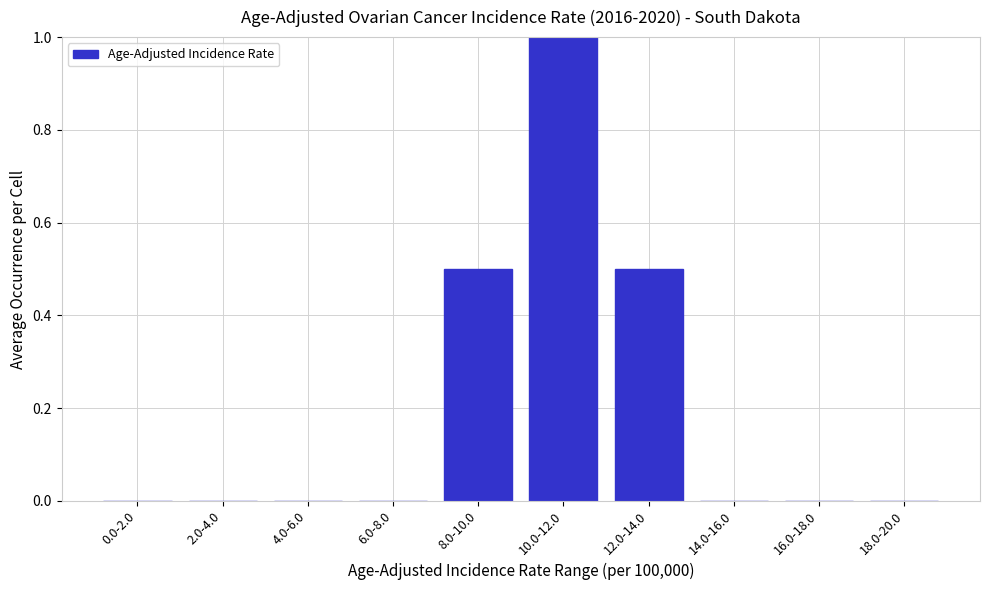

Reading left to right, transcribe all the data shown in this chart.

0.0-2.0=0.0	2.0-4.0=0.0	4.0-6.0=0.0	6.0-8.0=0.0	8.0-10.0=0.5	10.0-12.0=1.0	12.0-14.0=0.5	14.0-16.0=0.0	16.0-18.0=0.0	18.0-20.0=0.0